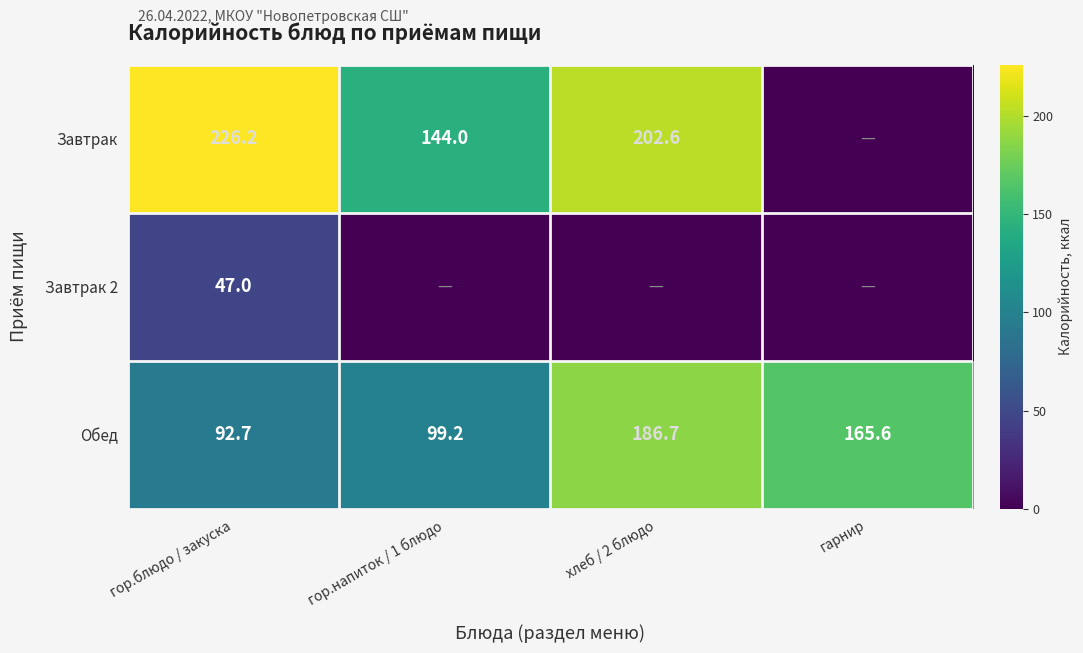

What is the total value across all series at гор.напиток / 1 блюдо?

243.2